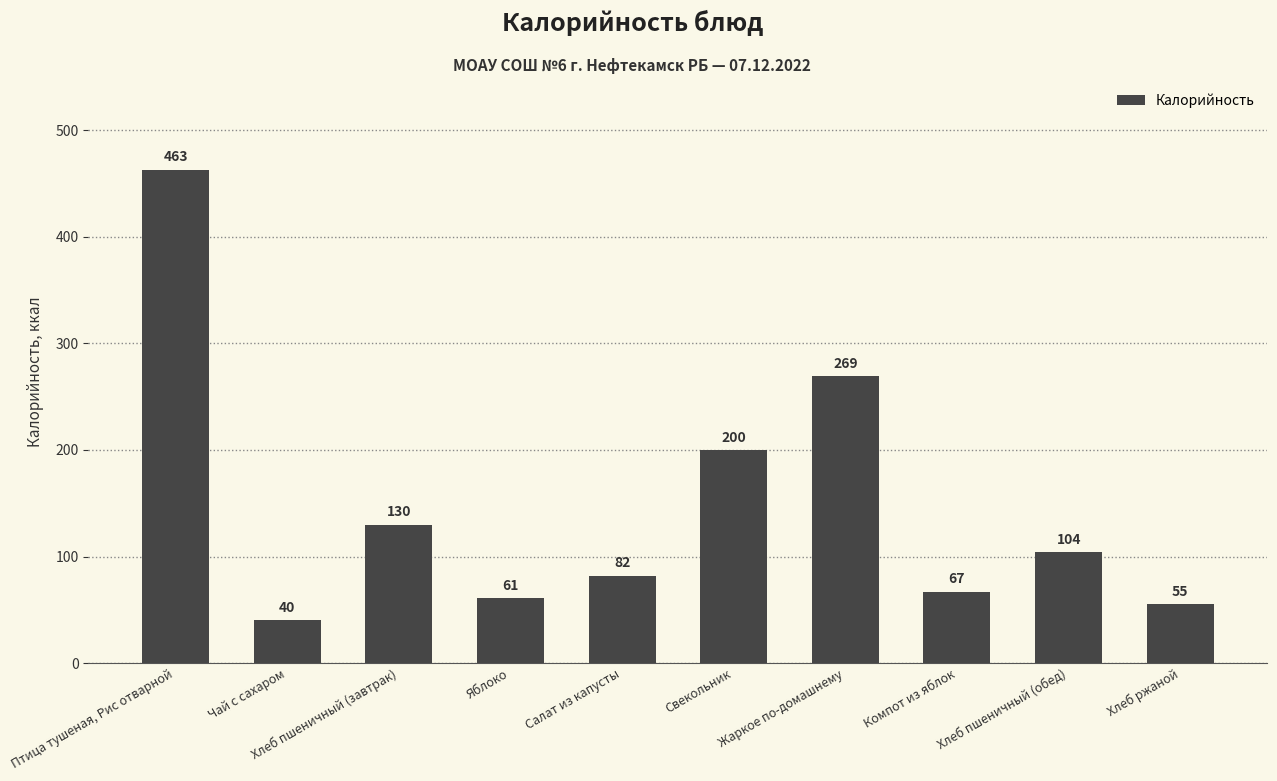

Reading right to left, list all the values displayed in this chart.

55	104	67	269	200	82	61	130	40	463